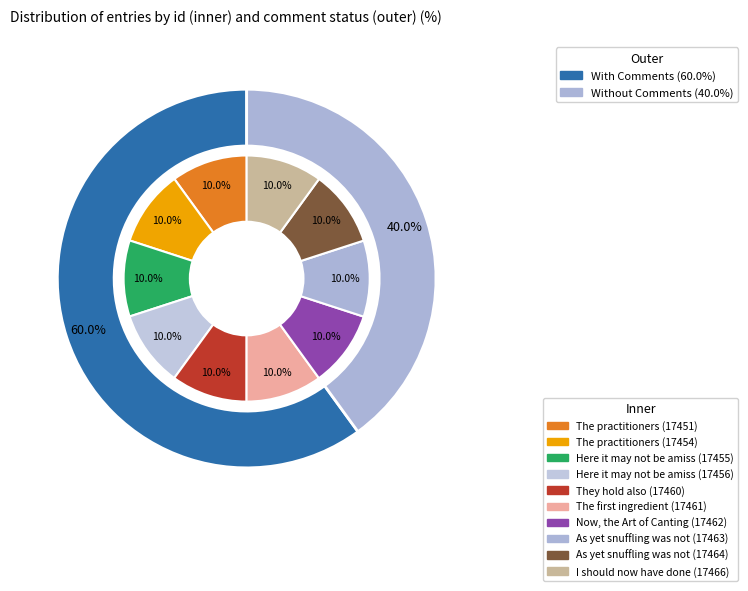

Which slice is the largest?

I should now have done (17466)